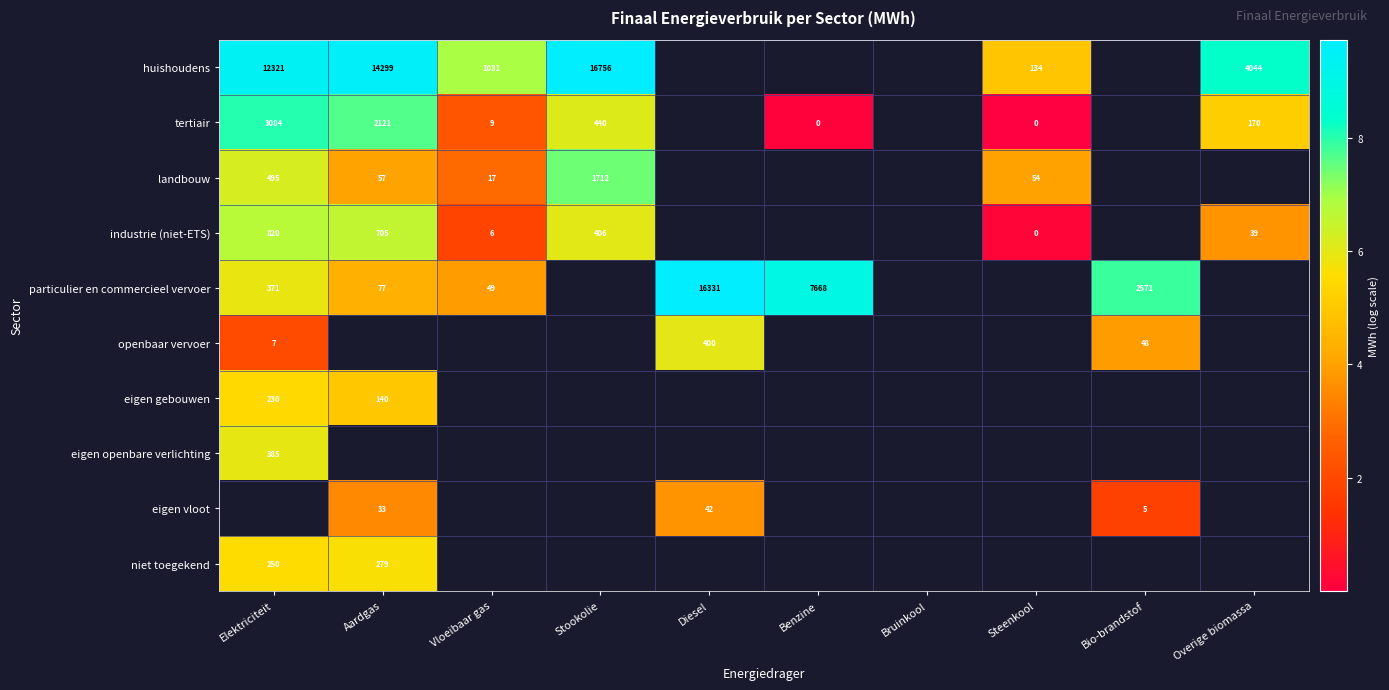

Count the number of categories in the chart.

10